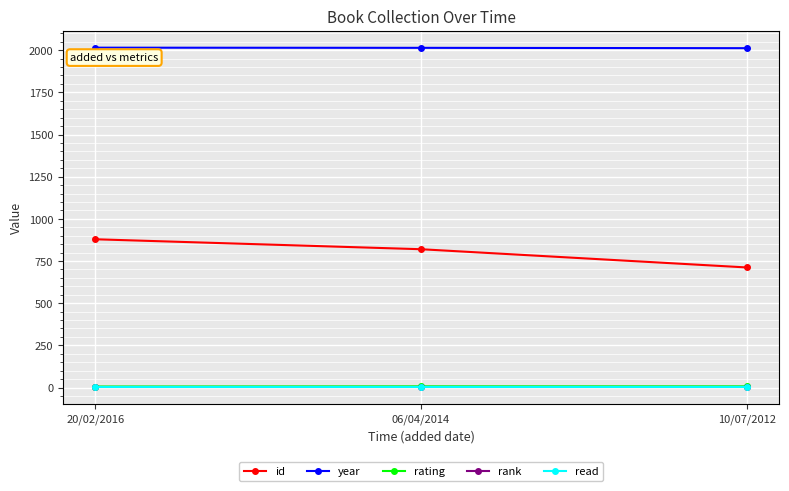

Does the chart have visible grid lines?

Yes